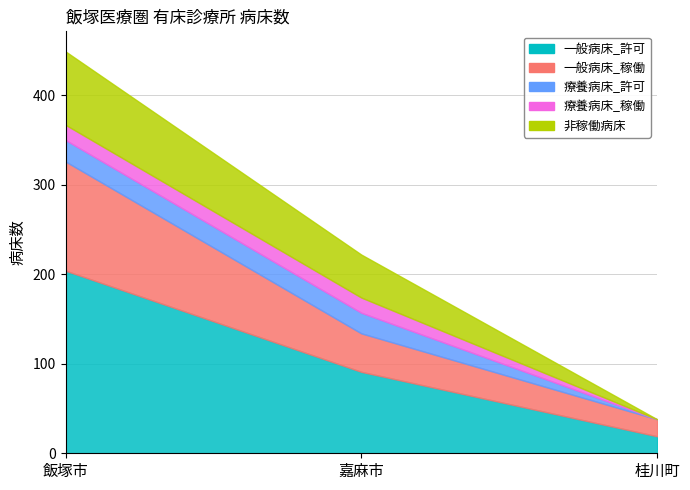

How many data points does each series have?

3